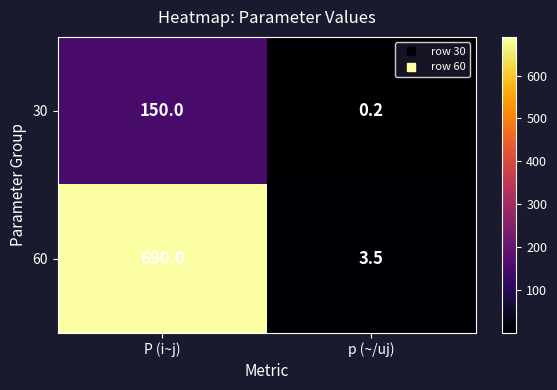

What is the spread (max minus min) of values at P (i~j)?

540.0